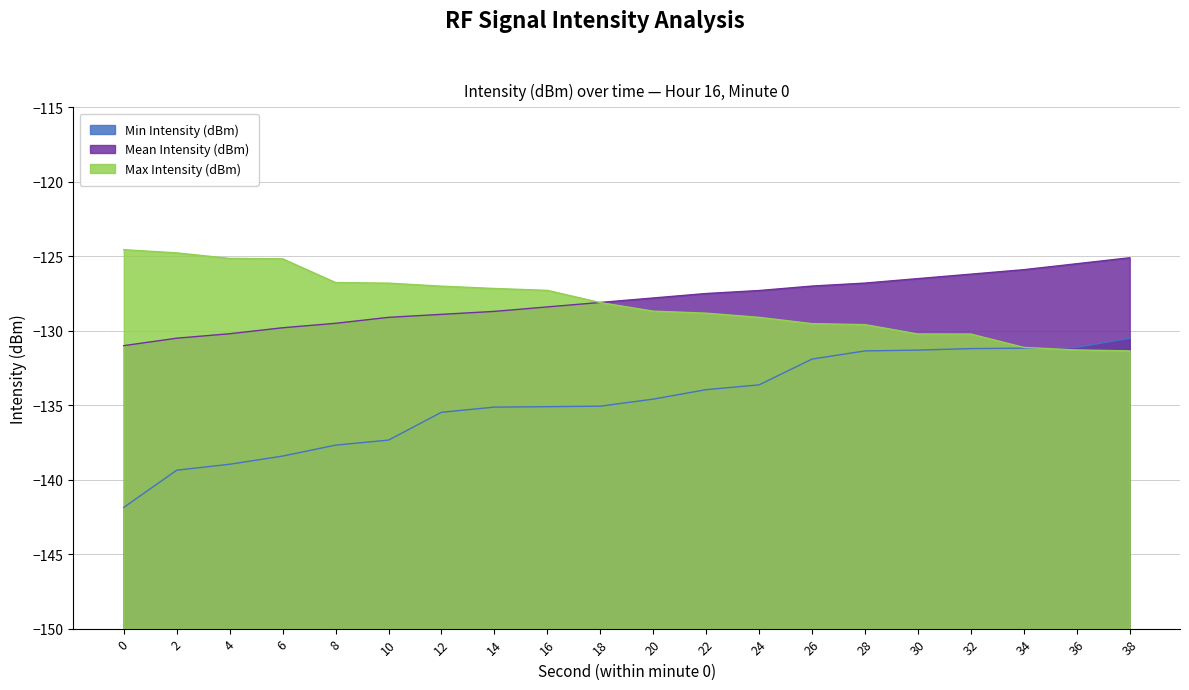

What is the value of the Mean Intensity (dBm) point at the 11th from the left?

-127.8